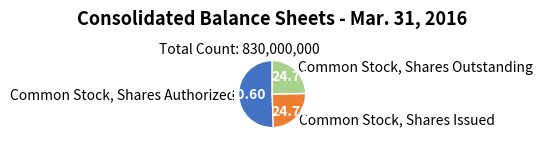

Which slice represents more than half of the pie?

Common Stock, Shares Authorized